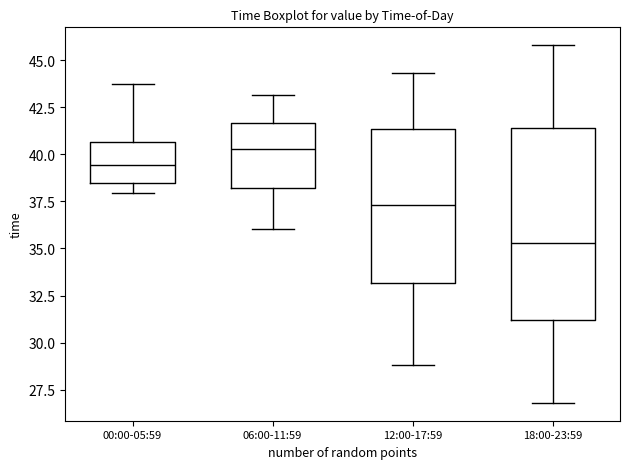

Comparing the boxes themselves (not the whiskers), which one is the tallest?

18:00-23:59